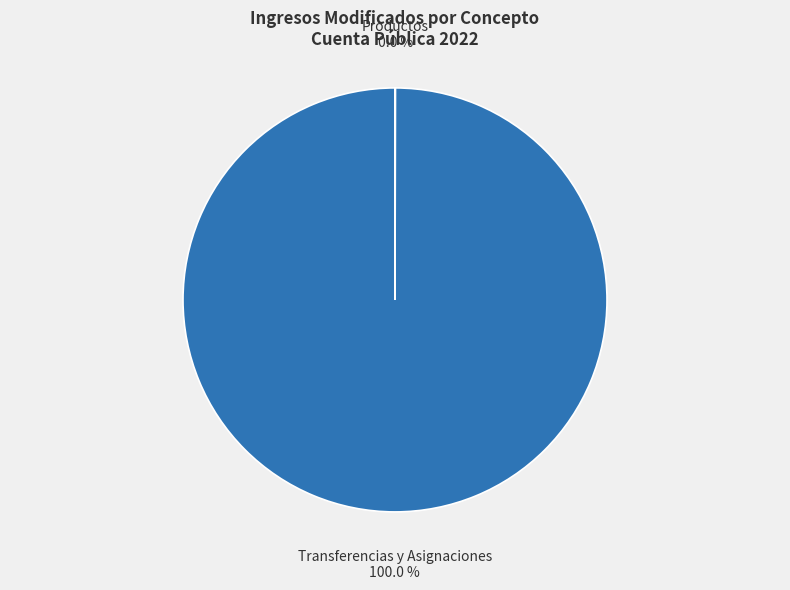

What is the largest slice in the pie chart?

Transferencias y Asignaciones